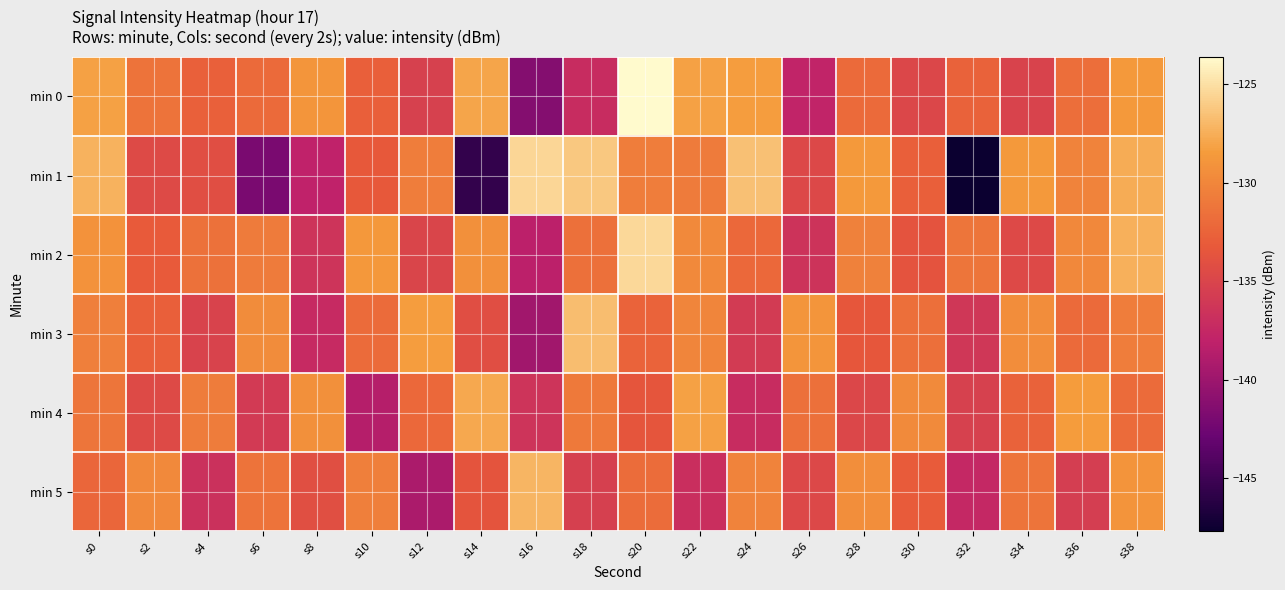

Reading left to right, what are all the values shown in this chart?

min 0: s0=-128.2	s2=-131.4	s4=-132.7	s6=-132.1	s8=-128.9	s10=-132.8	s12=-135.3	s14=-128.0	s16=-141.3	s18=-137.1	s20=-123.6	s22=-128.2	s24=-128.4	s26=-137.9	s28=-132.0	s30=-134.8	s32=-132.6	s34=-135.2	s36=-131.7	s38=-128.6
min 1: s0=-127.3	s2=-134.5	s4=-134.2	s6=-141.9	s8=-138.0	s10=-133.2	s12=-130.6	s14=-145.5	s16=-125.5	s18=-126.2	s20=-130.7	s22=-130.8	s24=-126.6	s26=-134.7	s28=-128.7	s30=-132.7	s32=-147.7	s34=-128.7	s36=-130.2	s38=-127.6
min 2: s0=-129.1	s2=-133.2	s4=-131.5	s6=-130.8	s8=-136.4	s10=-128.7	s12=-134.9	s14=-129.3	s16=-138.2	s18=-131.6	s20=-125.4	s22=-129.8	s24=-132.1	s26=-136.5	s28=-130.3	s30=-133.7	s32=-131.2	s34=-134.6	s36=-129.9	s38=-127.4
min 3: s0=-130.5	s2=-132.8	s4=-135.1	s6=-129.6	s8=-137.3	s10=-131.9	s12=-128.4	s14=-134.2	s16=-139.7	s18=-126.8	s20=-132.5	s22=-130.1	s24=-135.8	s26=-128.9	s28=-133.4	s30=-131.7	s32=-136.2	s34=-129.5	s36=-132.0	s38=-130.6
min 4: s0=-131.2	s2=-134.5	s4=-130.7	s6=-135.9	s8=-129.3	s10=-138.6	s12=-132.1	s14=-127.8	s16=-136.4	s18=-130.9	s20=-133.5	s22=-128.2	s24=-137.1	s26=-131.6	s28=-134.8	s30=-129.7	s32=-135.3	s34=-132.6	s36=-128.5	s38=-131.9
min 5: s0=-132.3	s2=-129.8	s4=-136.7	s6=-131.4	s8=-134.1	s10=-130.5	s12=-139.2	s14=-133.6	s16=-127.1	s18=-135.4	s20=-131.8	s22=-136.9	s24=-130.2	s26=-134.7	s28=-129.4	s30=-133.1	s32=-137.5	s34=-131.3	s36=-135.6	s38=-129.0